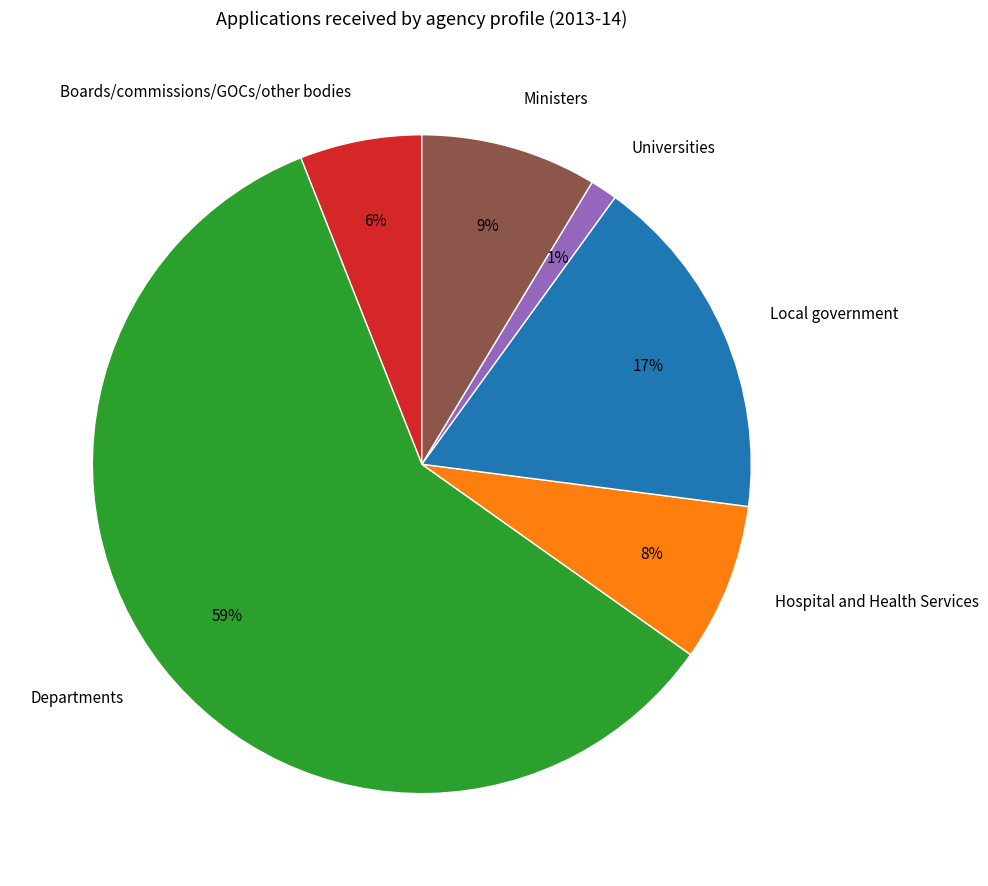

Is the sum of Departments and Hospital and Health Services greater than half?

Yes